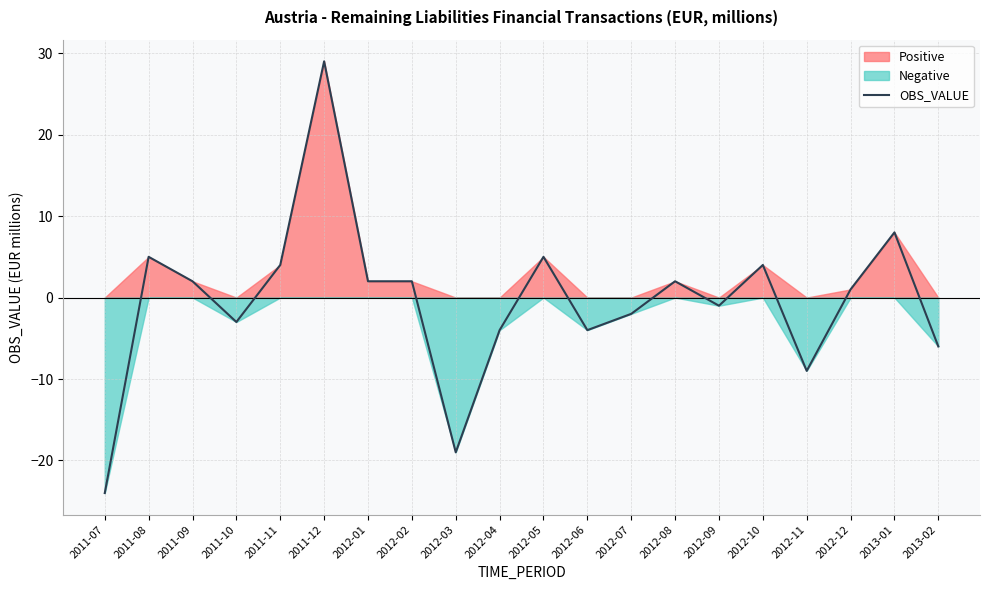

List the labels in order of value, smallest first.

2011-07, 2012-03, 2012-11, 2013-02, 2012-04, 2012-06, 2011-10, 2012-07, 2012-09, 2012-12, 2011-09, 2012-01, 2012-02, 2012-08, 2011-11, 2012-10, 2011-08, 2012-05, 2013-01, 2011-12